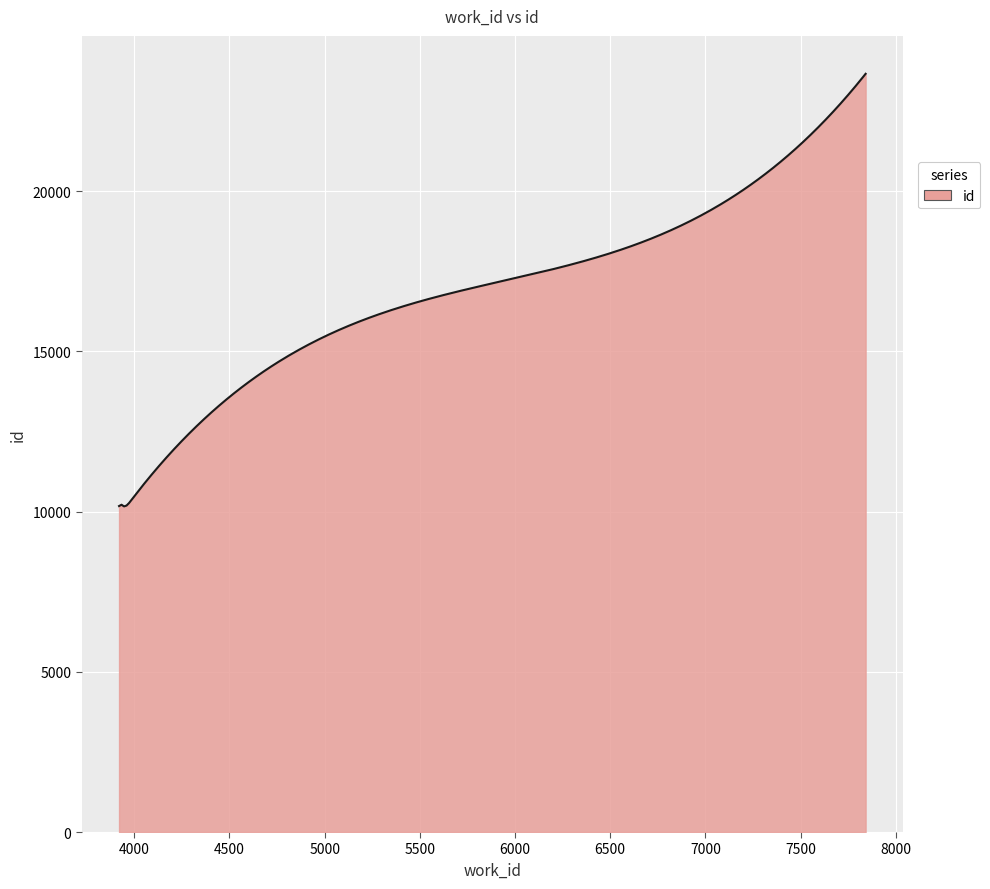

How many lines are shown in the chart?

1